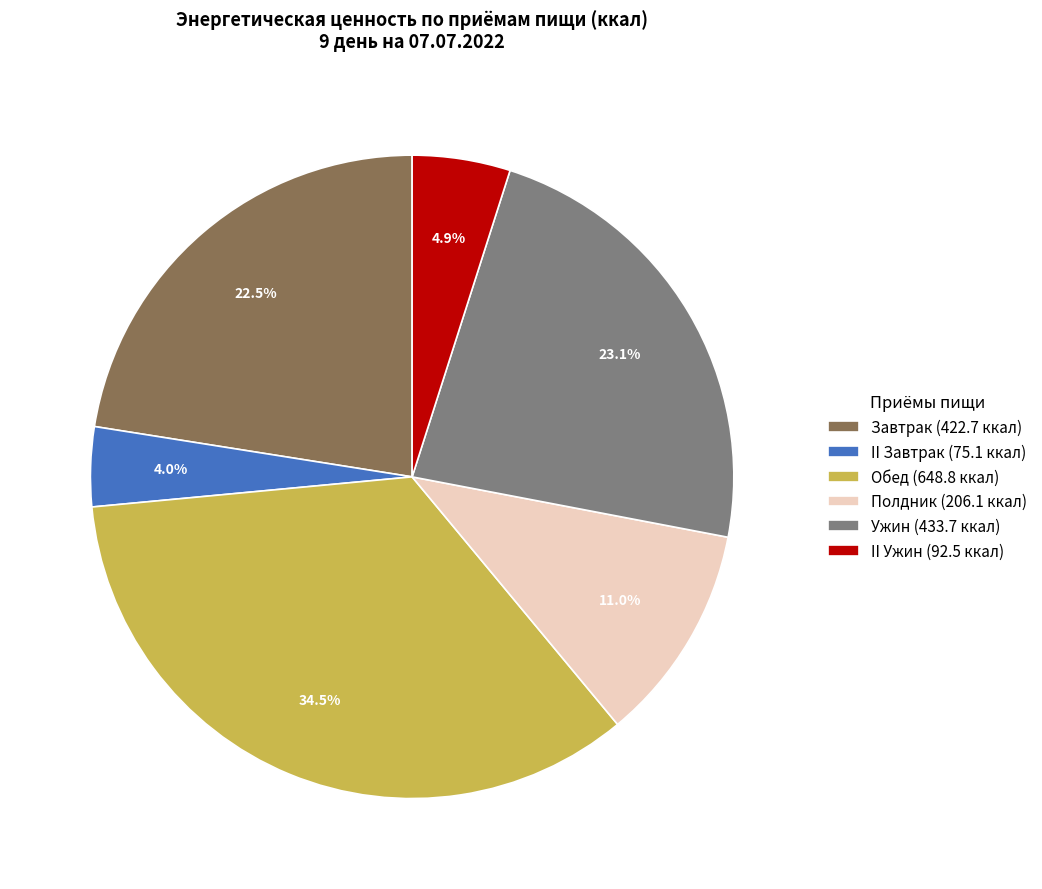

How many slices are in this pie chart?

6